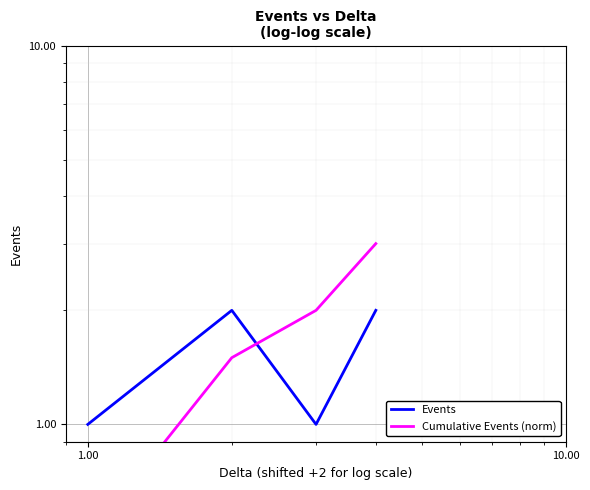

Is the value of Events at 10.00 greater than the value of Cumulative Events (norm) at 0.10?

Yes